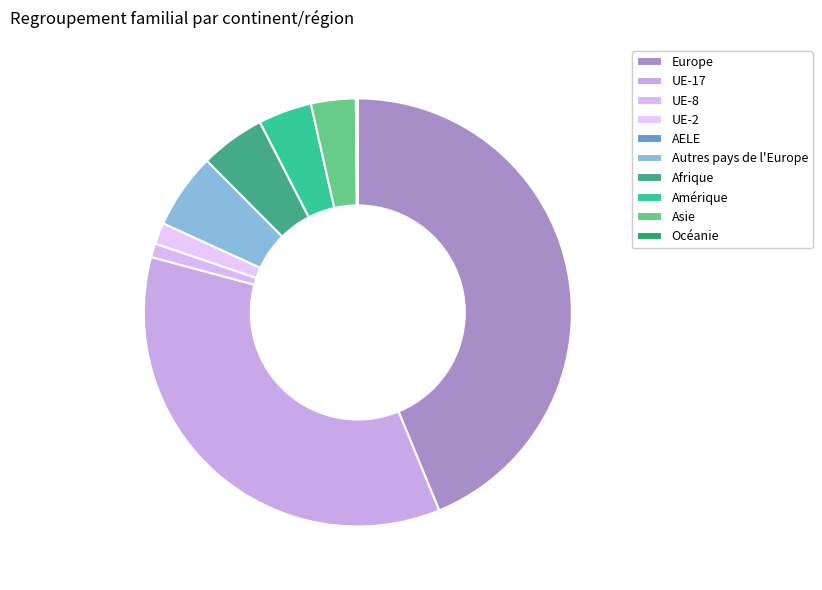

Rank the categories by value from lowest to highest.

AELE, Océanie, UE-8, UE-2, Asie, Amérique, Afrique, Autres pays de l'Europe, UE-17, Europe